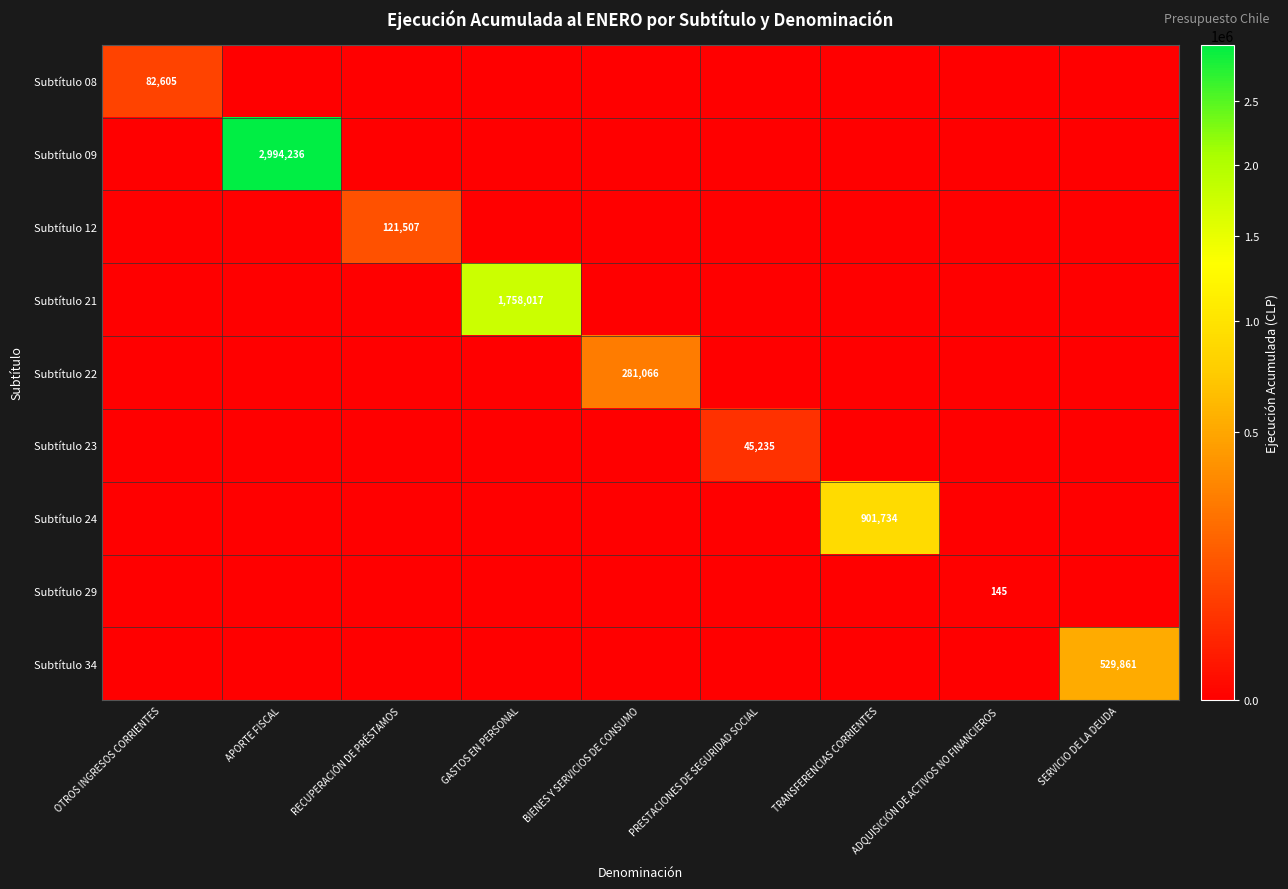

What is the difference between the maximum and minimum values in the Subtítulo 21 series?

1758017